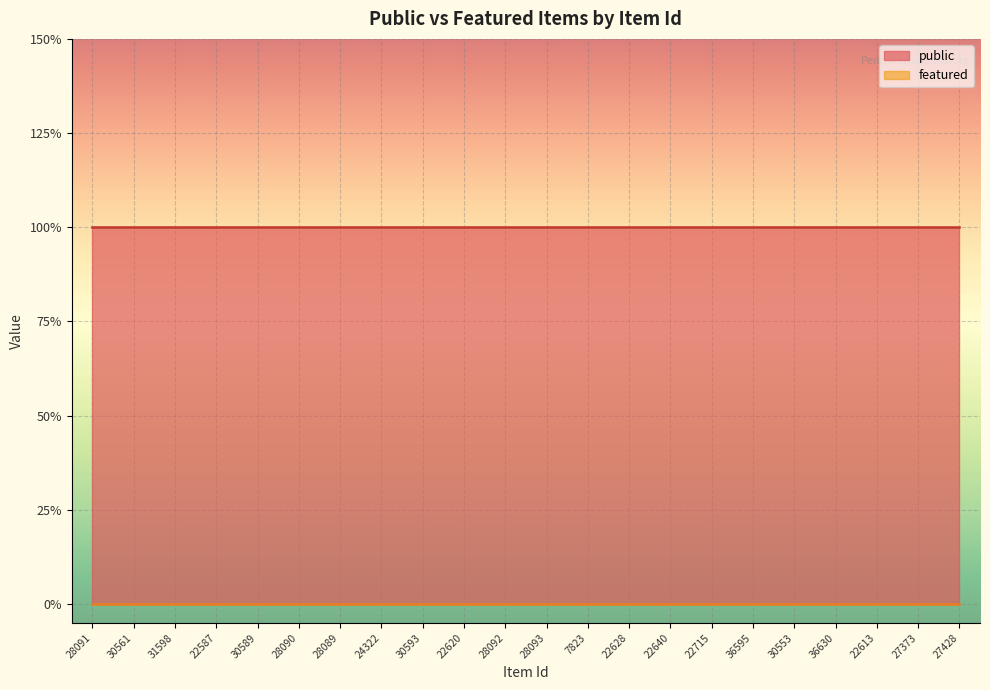

What is the total value across all series at 30553?

1